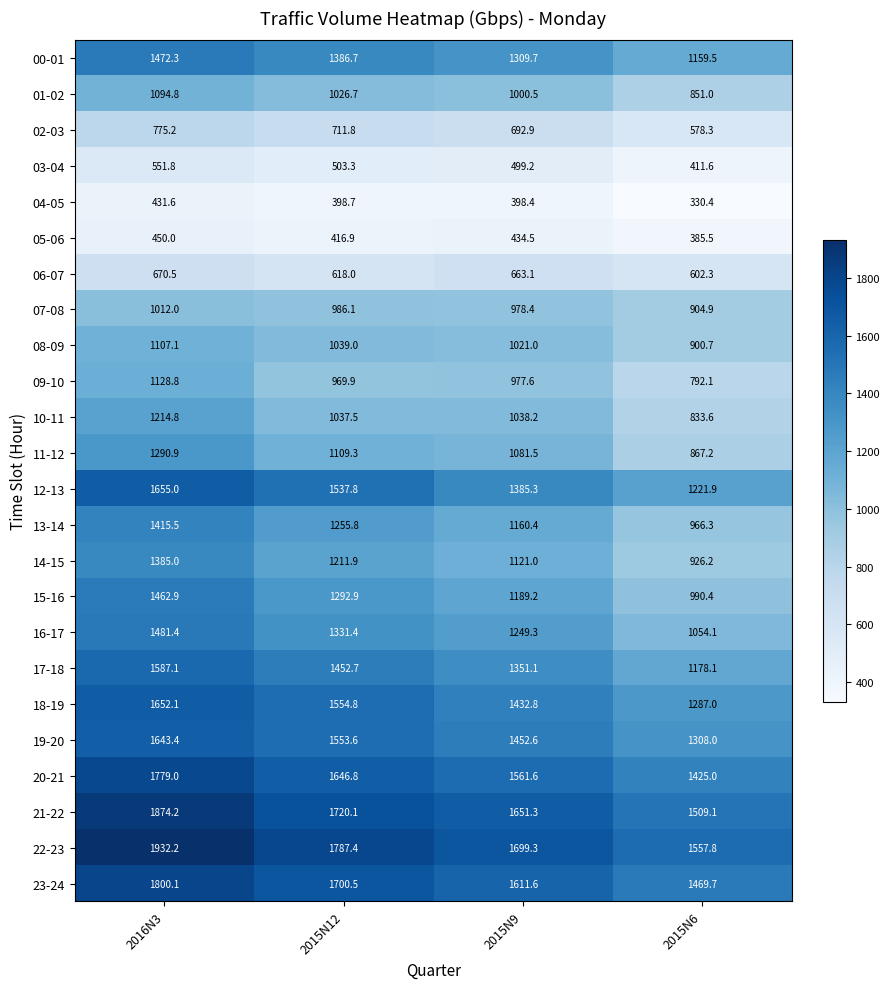

What is the difference between the second highest and minimum values in the 19-20 series?

245.6